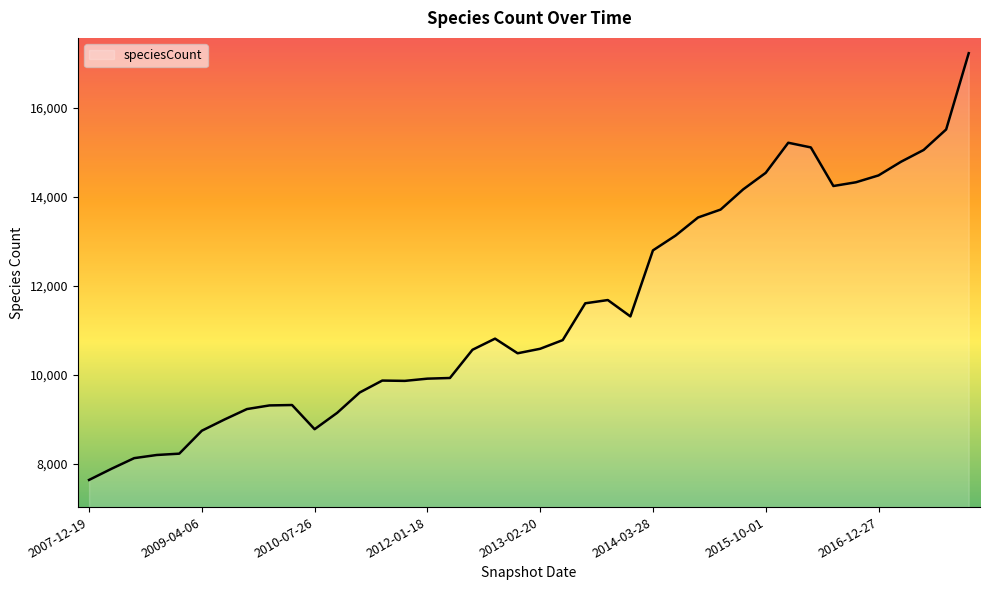

What is the minimum value shown in the chart?

7633